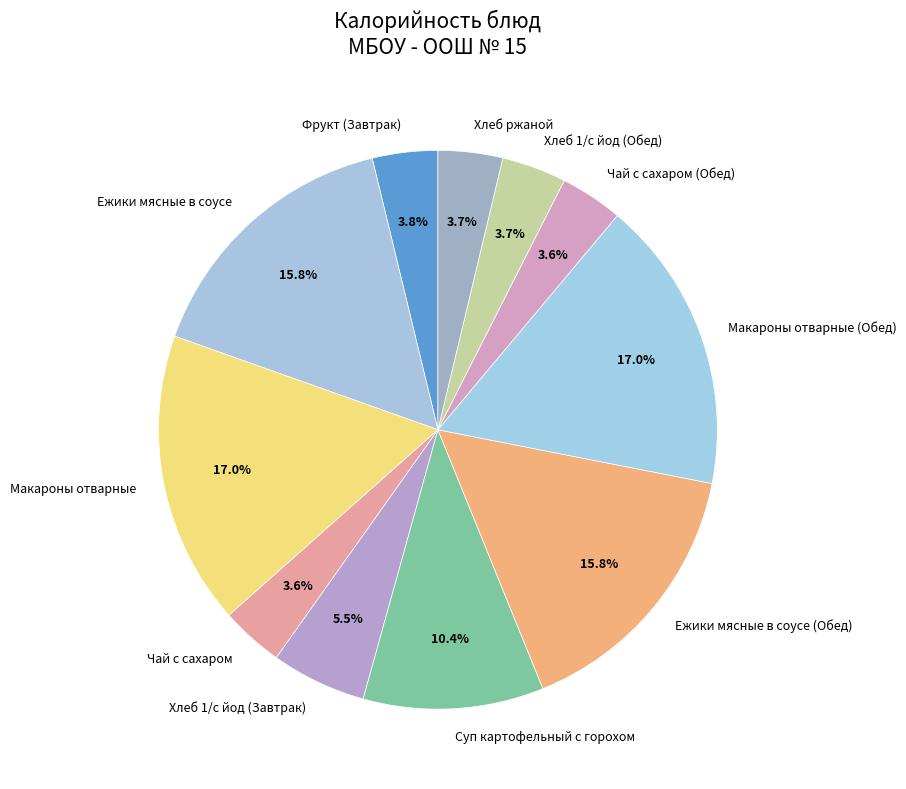

Between Чай с сахаром and Ежики мясные в соусе (Обед), which is larger?

Ежики мясные в соусе (Обед)